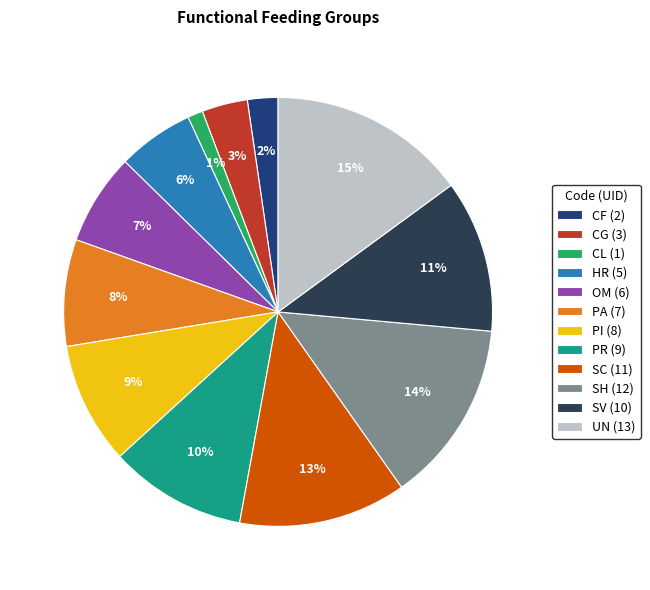

Which has a higher value, PA (7) or PI (8)?

PI (8)